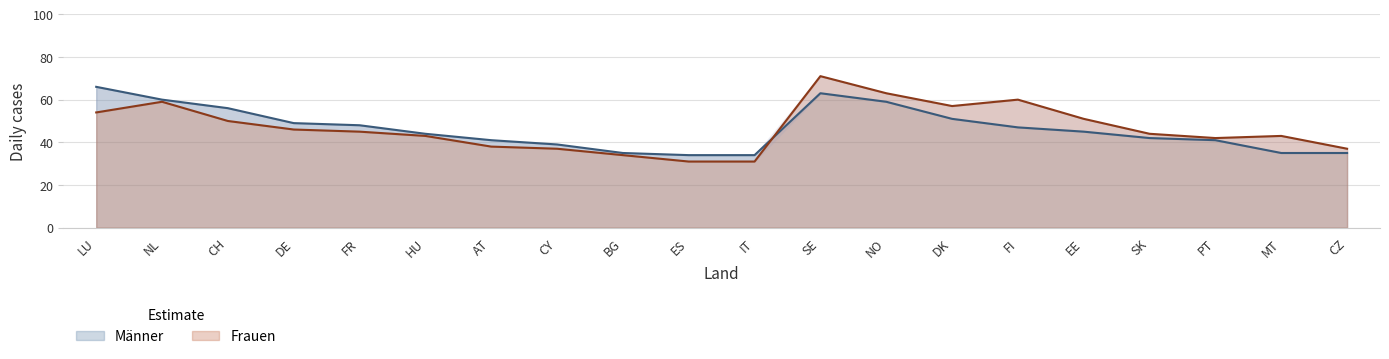

Where do Frauen and Männer first cross each other?

IT and SE